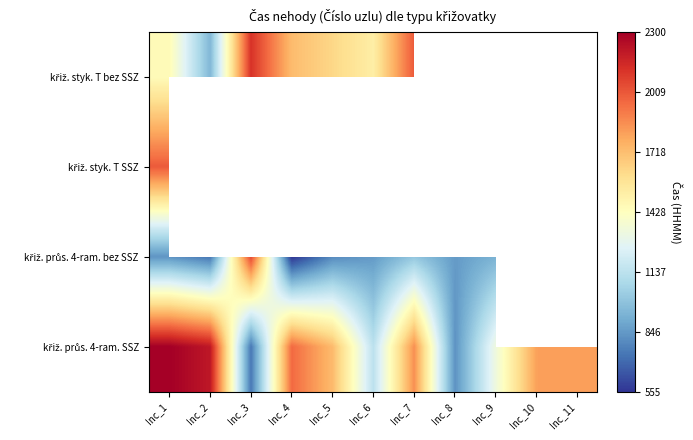

What is the greatest value displayed?

2300.0